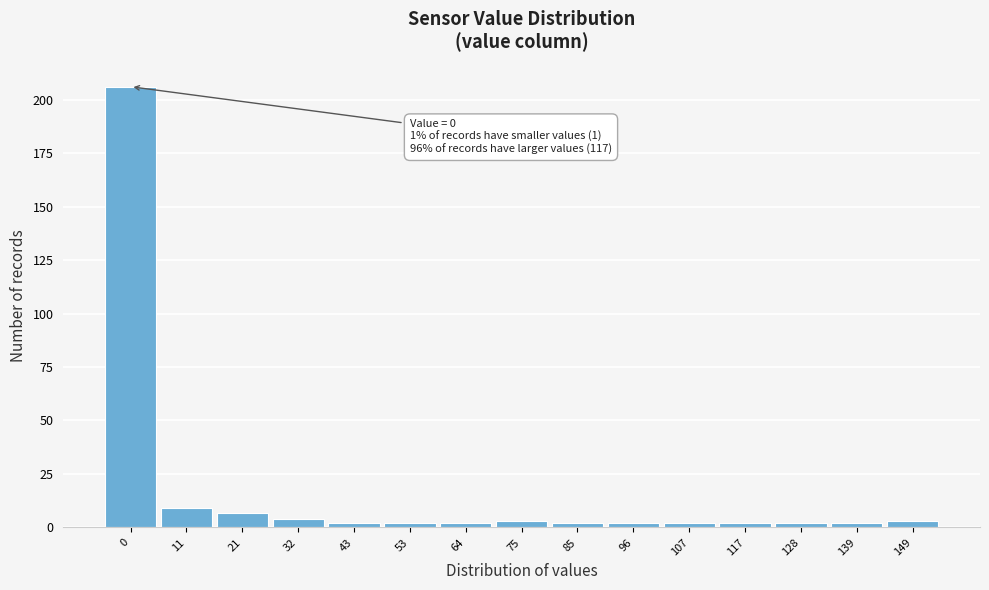

Reading right to left, transcribe all the data shown in this chart.

149=3	139=2	128=2	117=2	107=2	96=2	85=2	75=3	64=2	53=2	43=2	32=4	21=7	11=9	0=206